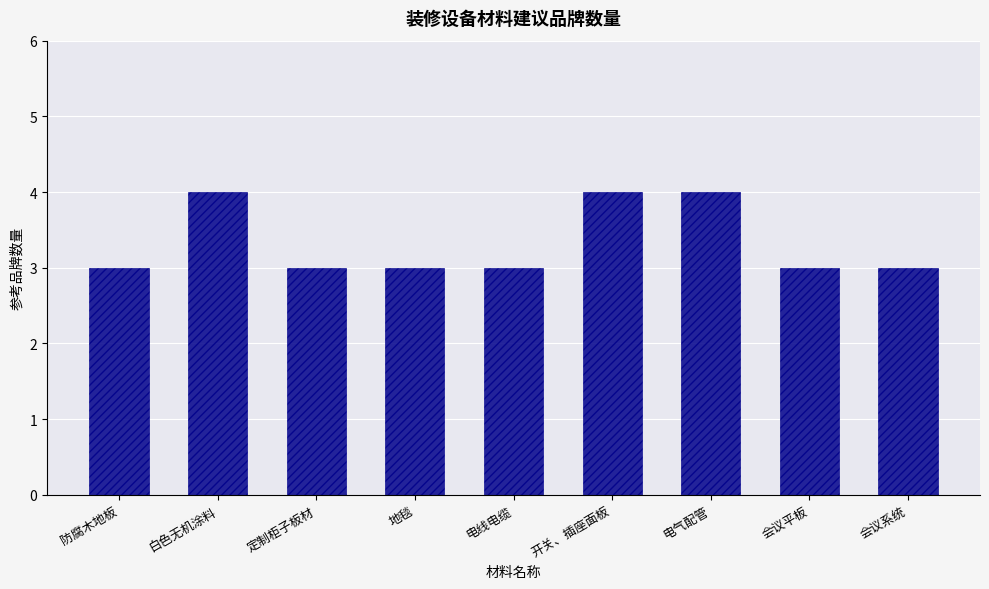

What is the sum of all values?

30